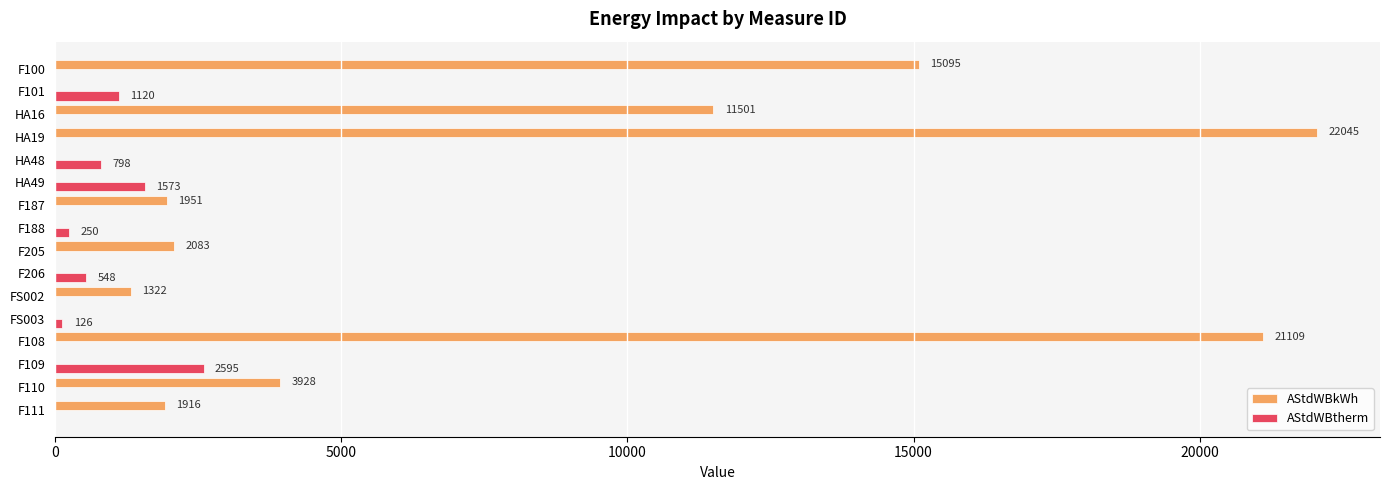

How many categories are shown in the chart?

16